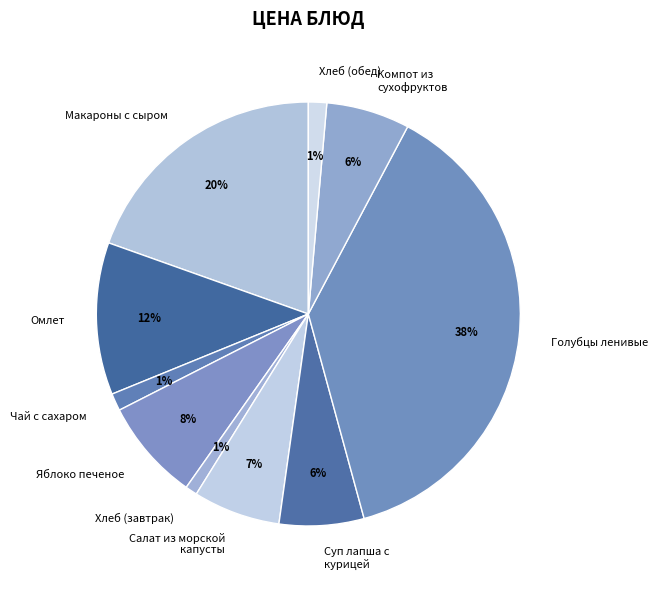

To the nearest percent, what is the average slice percentage?

10%